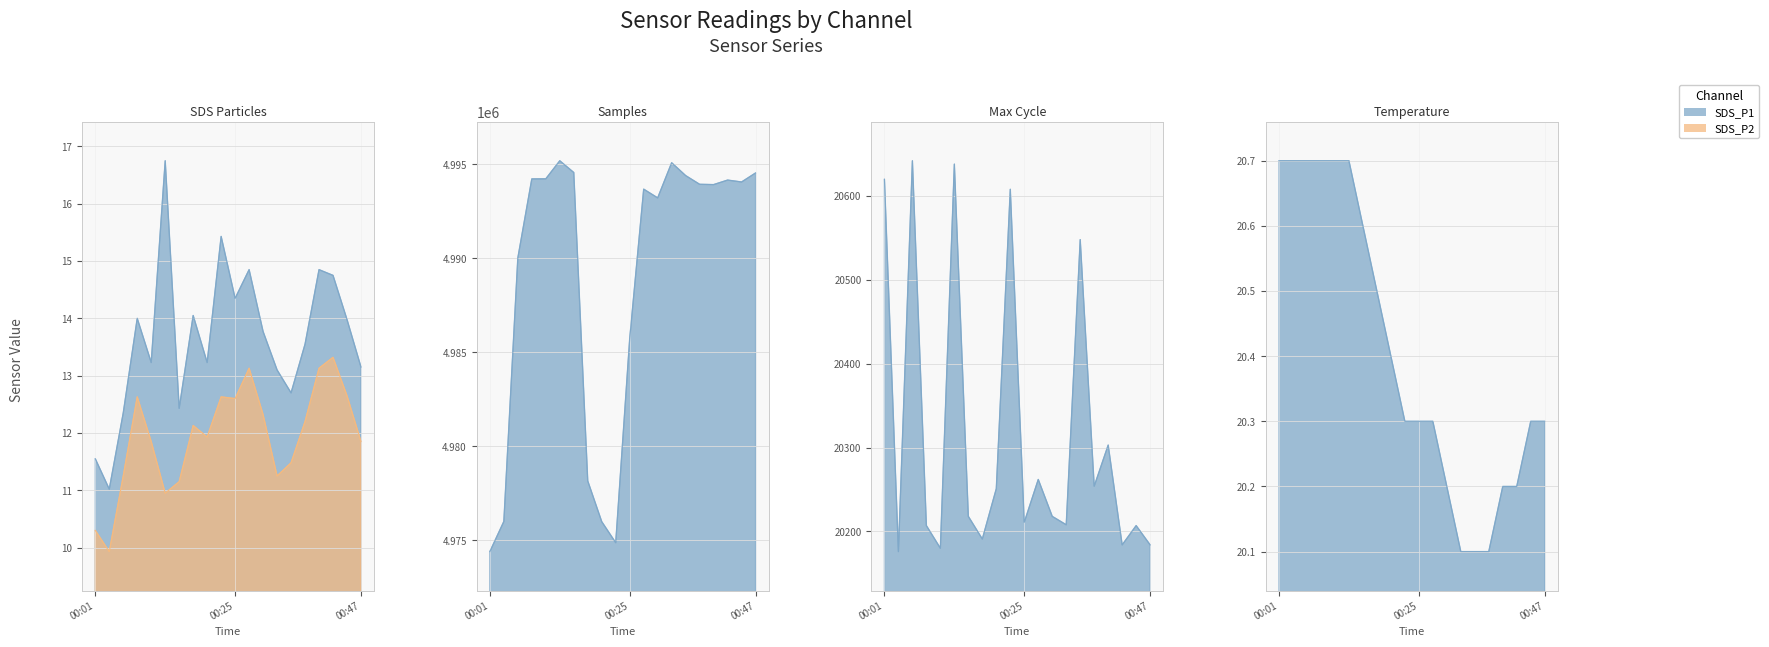

List the series in order of their overall mean, highest first.

SDS_P1, SDS_P2